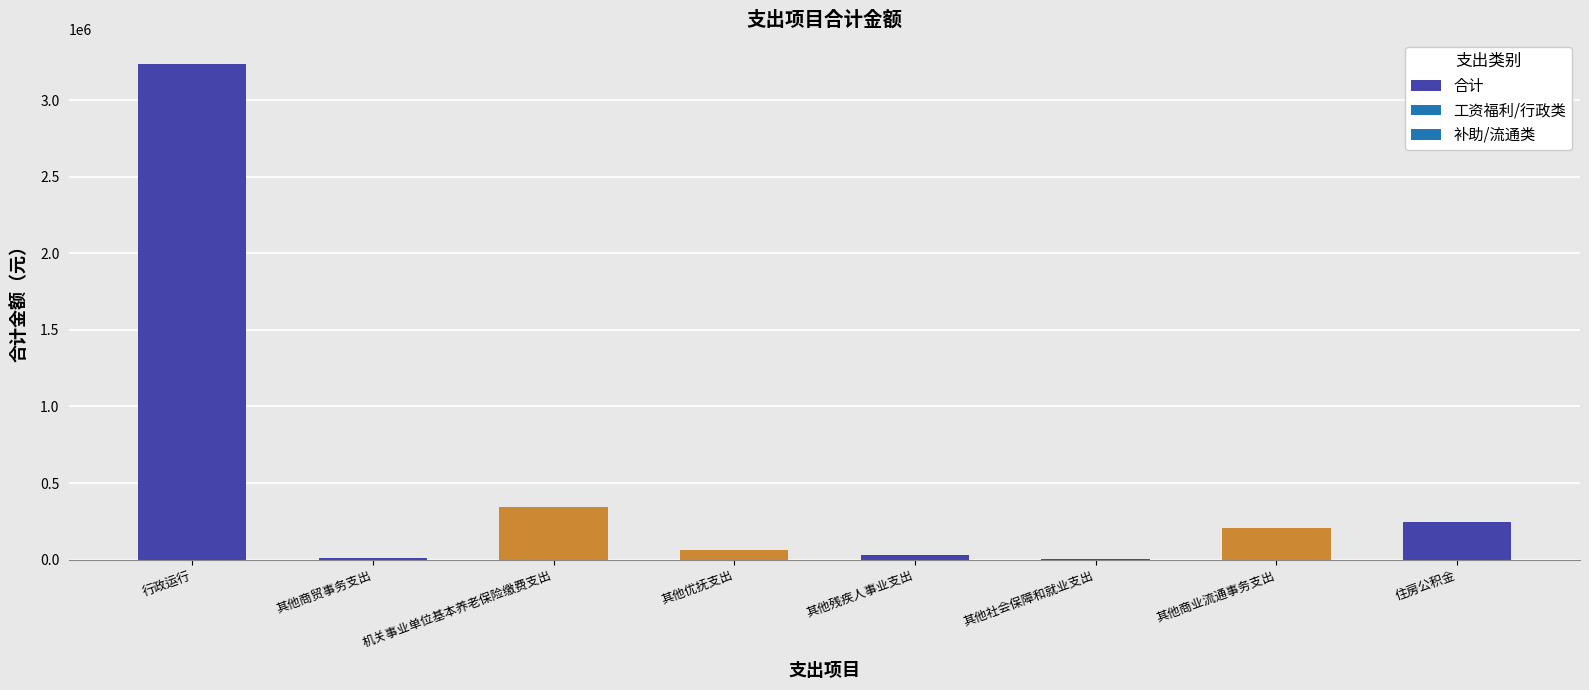

Where does the data first go above 203667?

行政运行